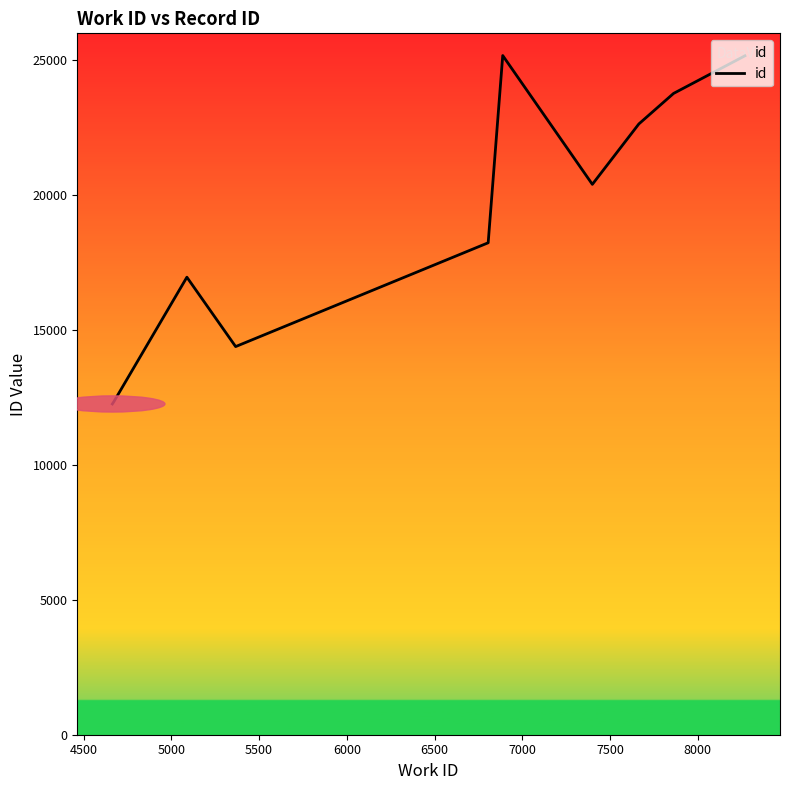

What is the difference between the maximum and minimum values?

12915